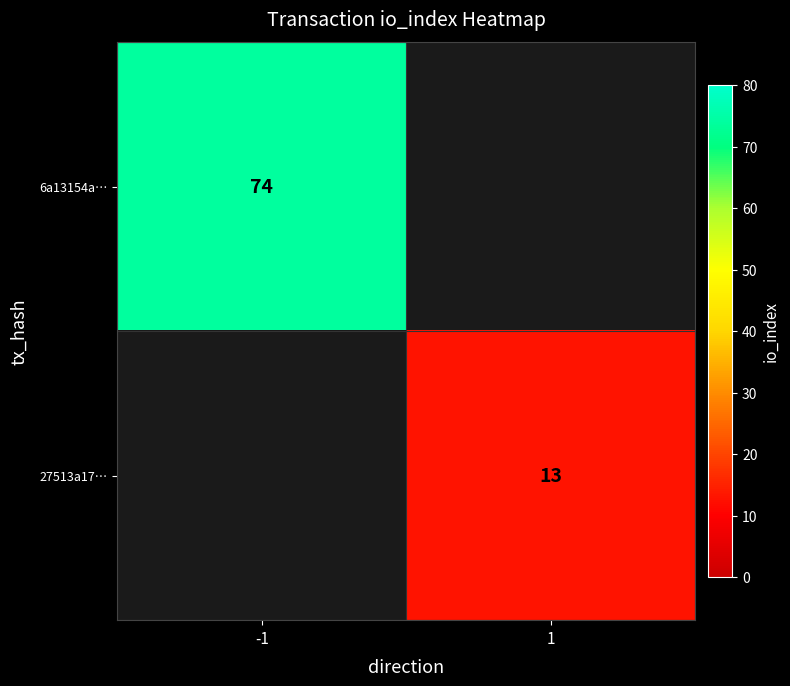

The 6a13154a… series shows 74 at -1. True or false?

True